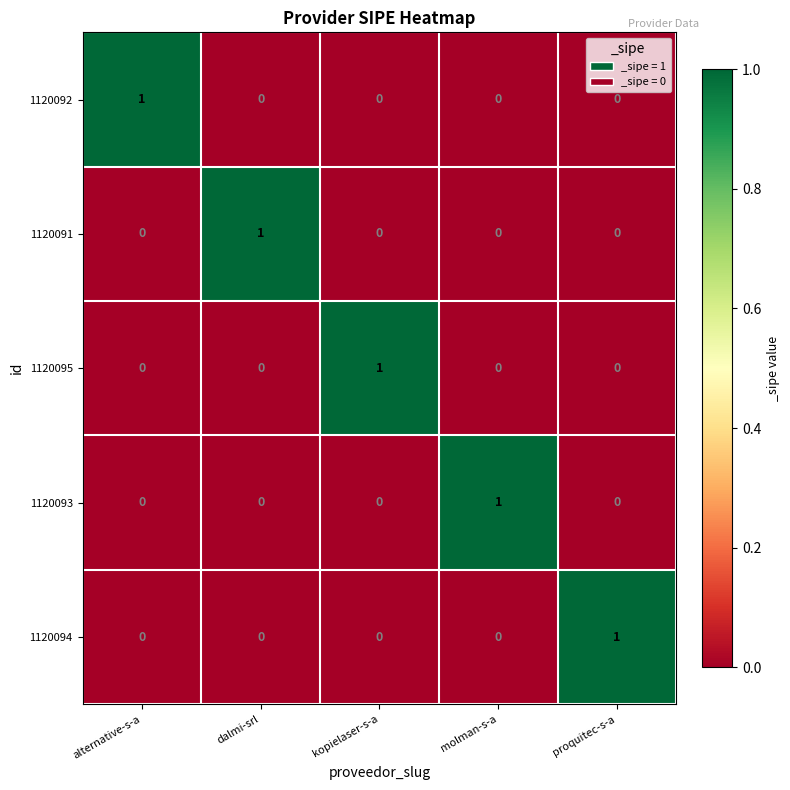

Is it true that 1120093 equals 0 at dalmi-srl?

True